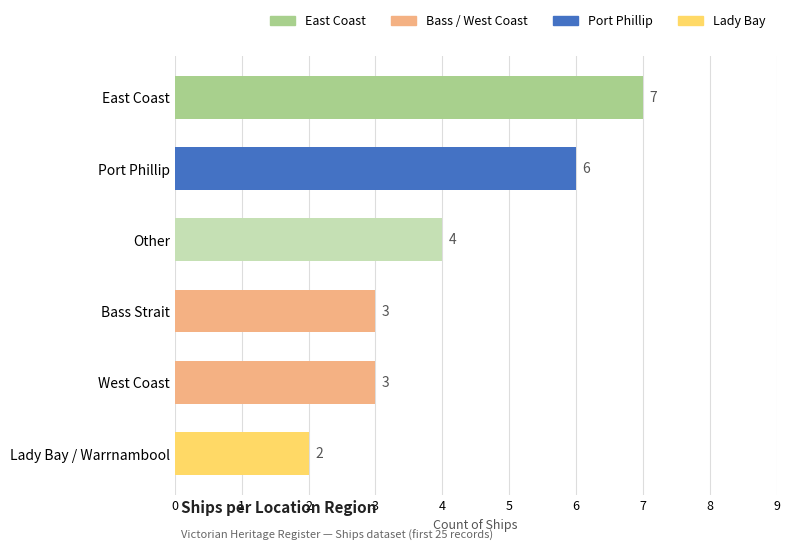

True or false: the data shows 1 at Port Phillip.

False